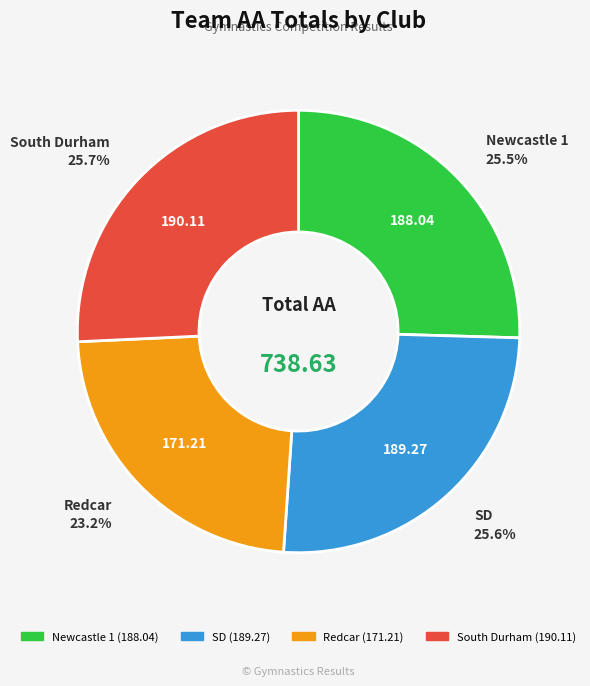

Which has a higher value, Redcar or South Durham?

South Durham